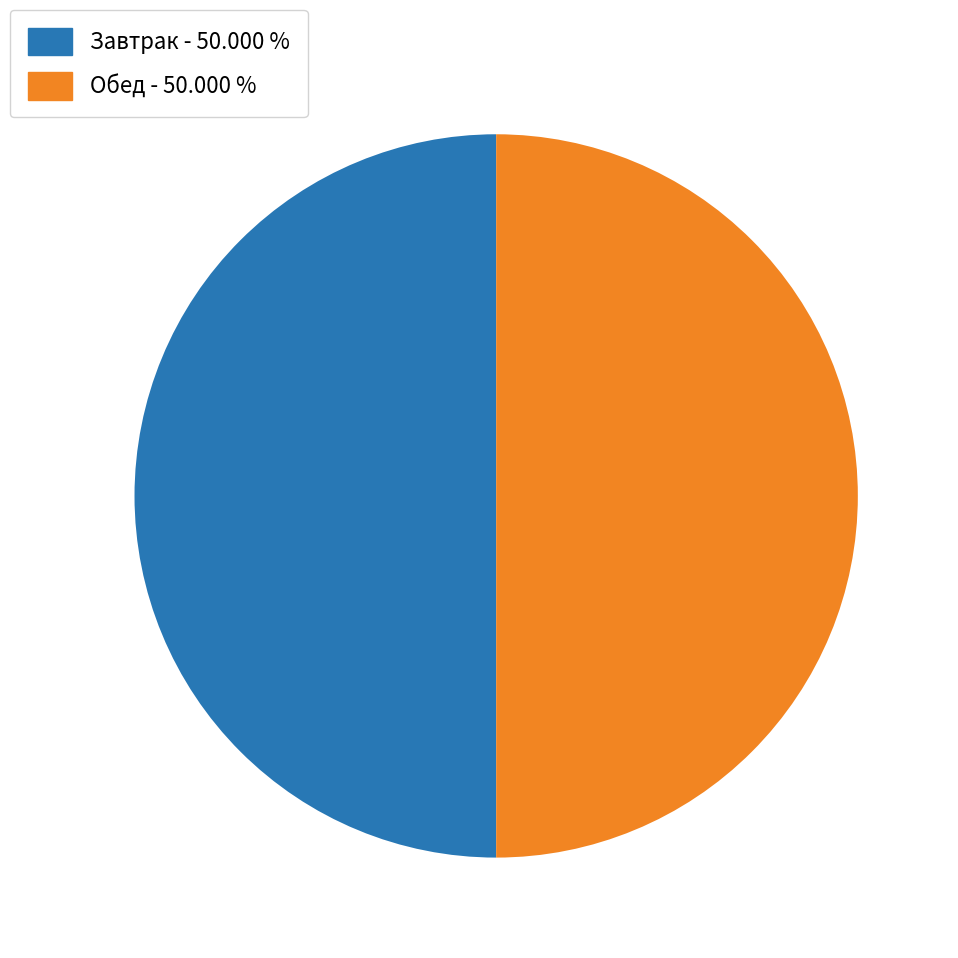

Do Обед - 50.000 % and Завтрак - 50.000 % together represent more than half of the pie?

Yes